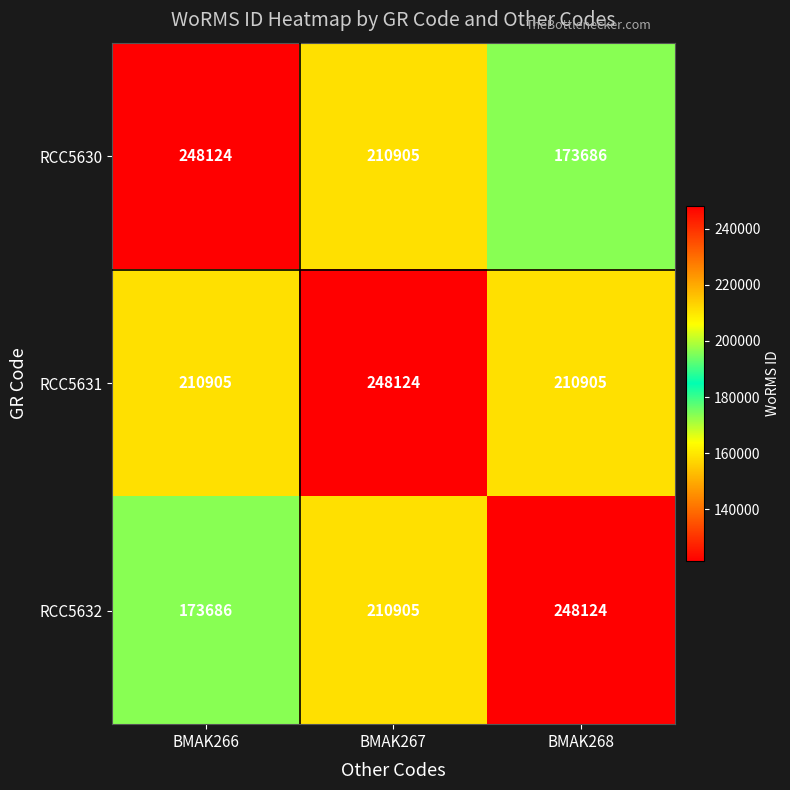

Read the RCC5630 value at BMAK267, to the nearest 50.

210900